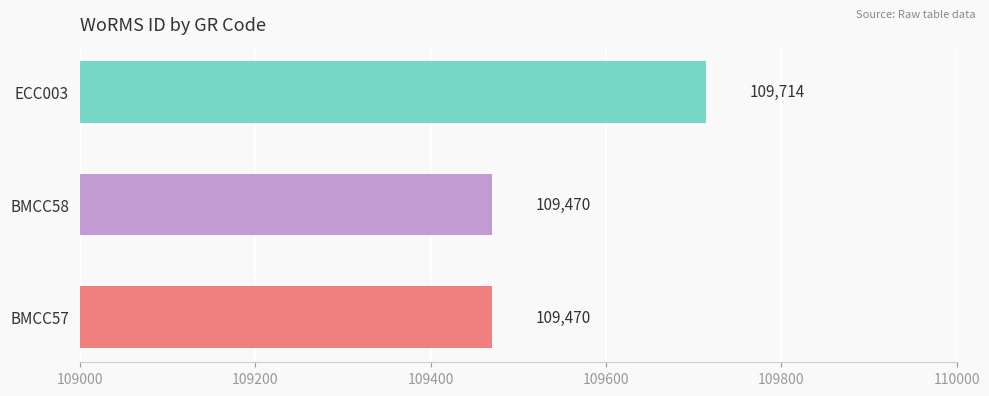

How many data points does each series have?

3